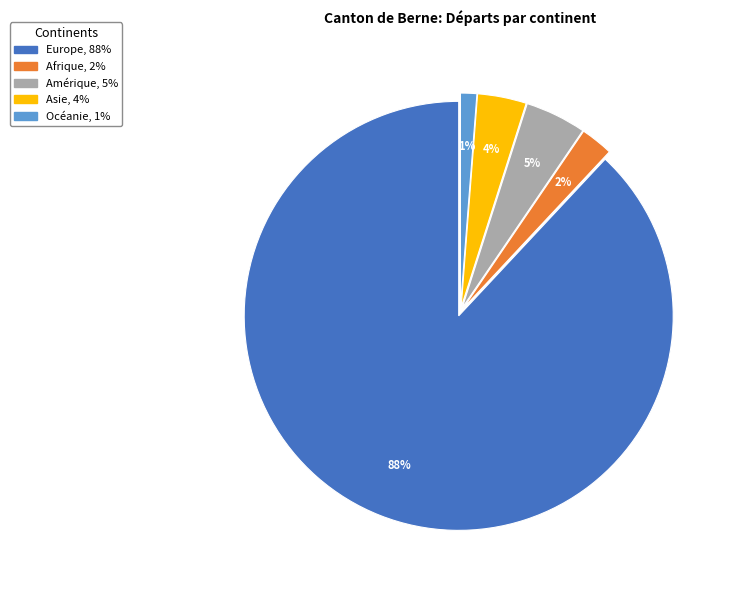

What is the largest slice in the pie chart?

Europe